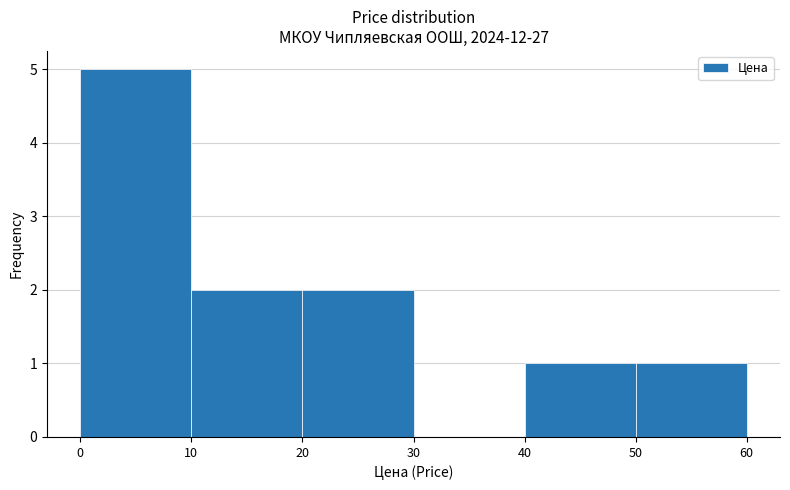

Reading left to right, list every bar in this chart as the range it spans on the x-axis followed by its height. The values are not printed on the chart, so give them approximately, as read against the axis.

0 to 10: 5
10 to 20: 2
20 to 30: 2
30 to 40: 0
40 to 50: 1
50 to 60: 1